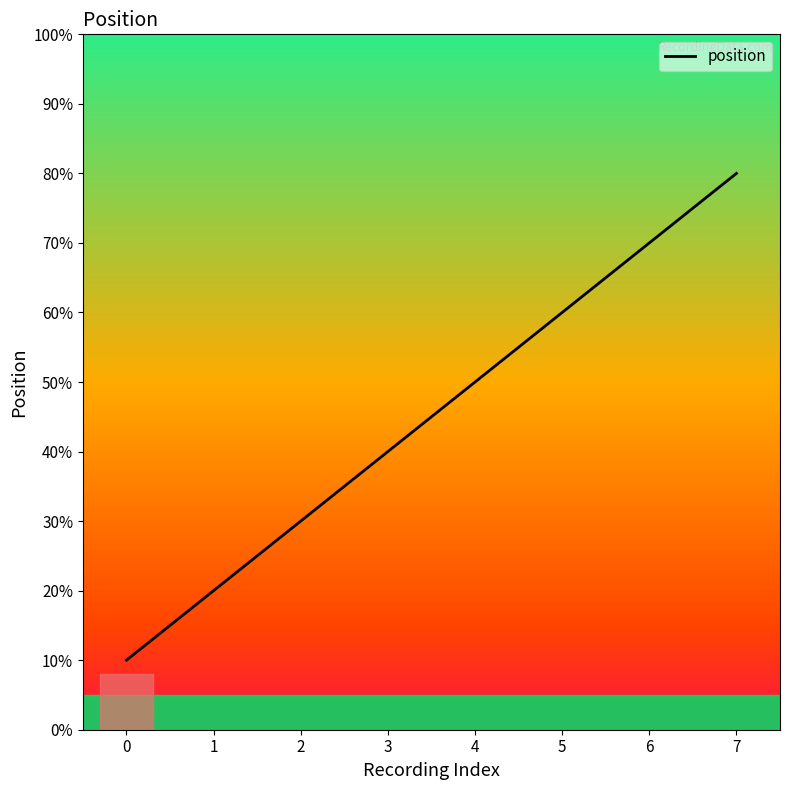

Does the chart display data point markers on the line(s)?

No